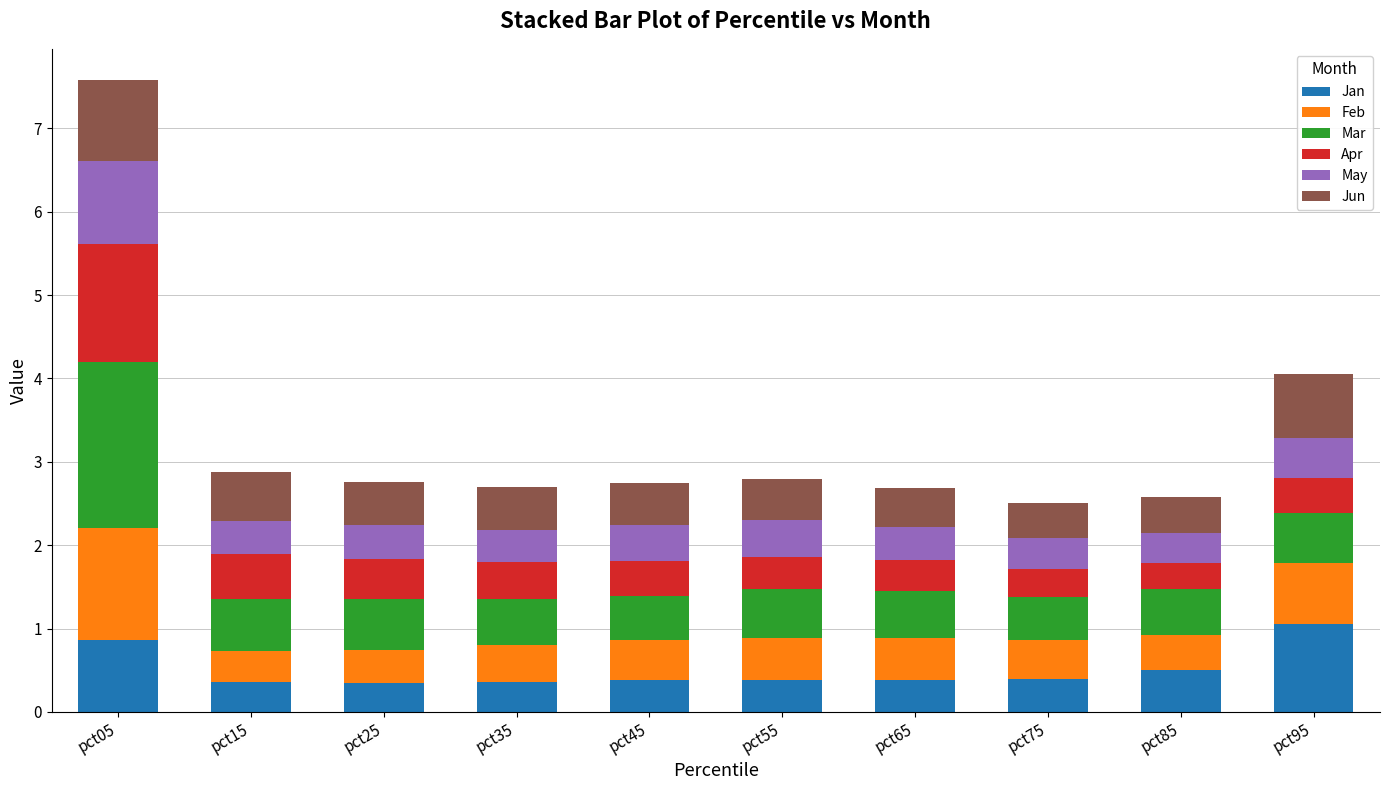

What is the minimum value for Jan?

0.4